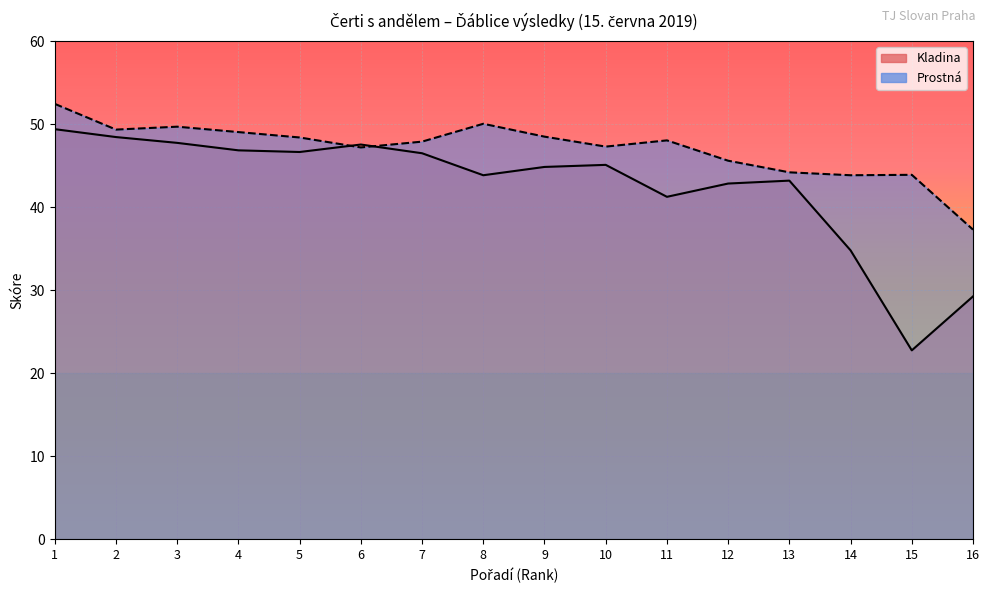

What is the total value across all series at 7?

94.4